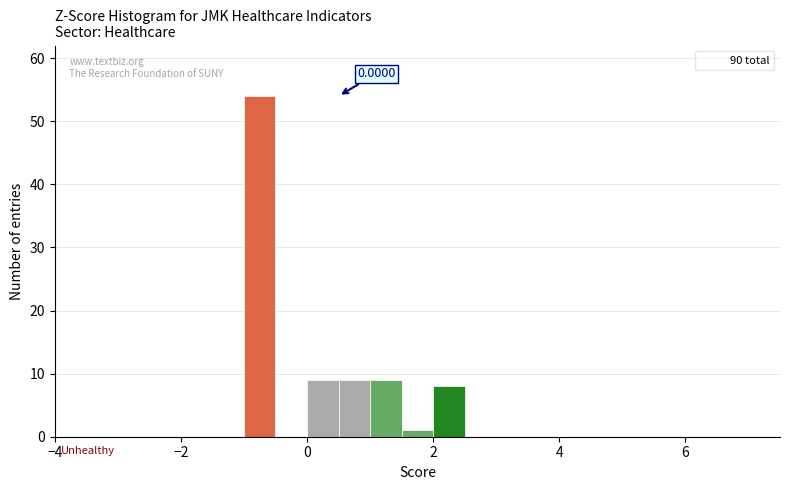

Around what value on the x-axis is the tallest bar? Give the approximate position of its centre, as read against the axis.

-0.8